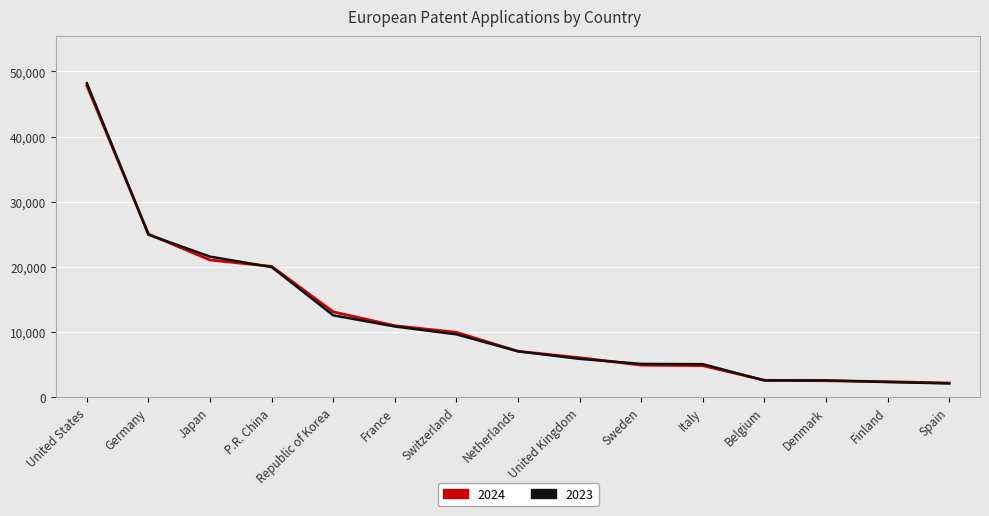

What is the spread (max minus min) of values at Belgium?

28